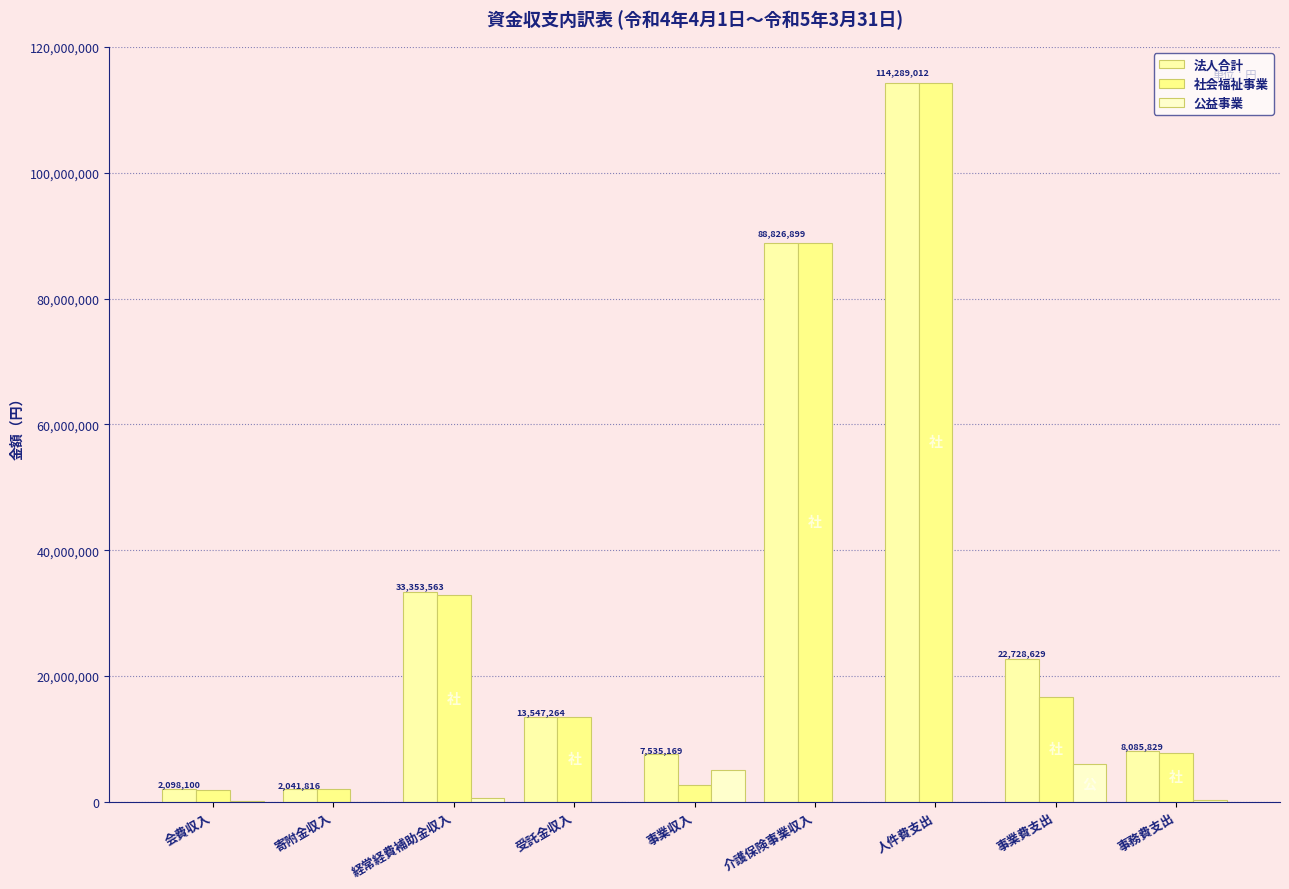

Are the bars horizontal?

No